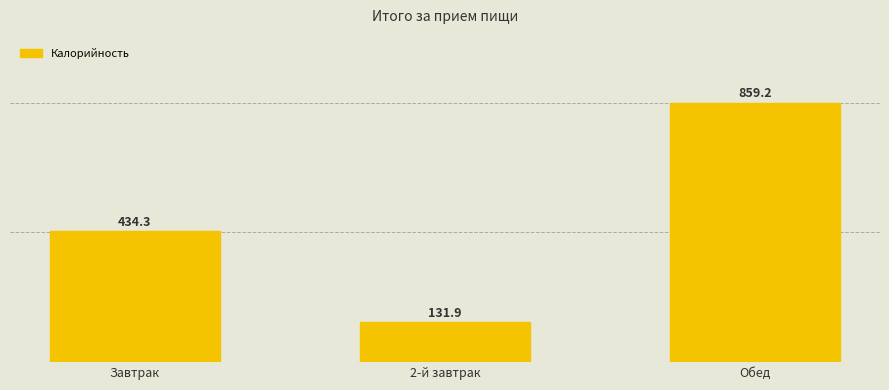

What is the change in value from Завтрак to 2-й завтрак?

-302.4